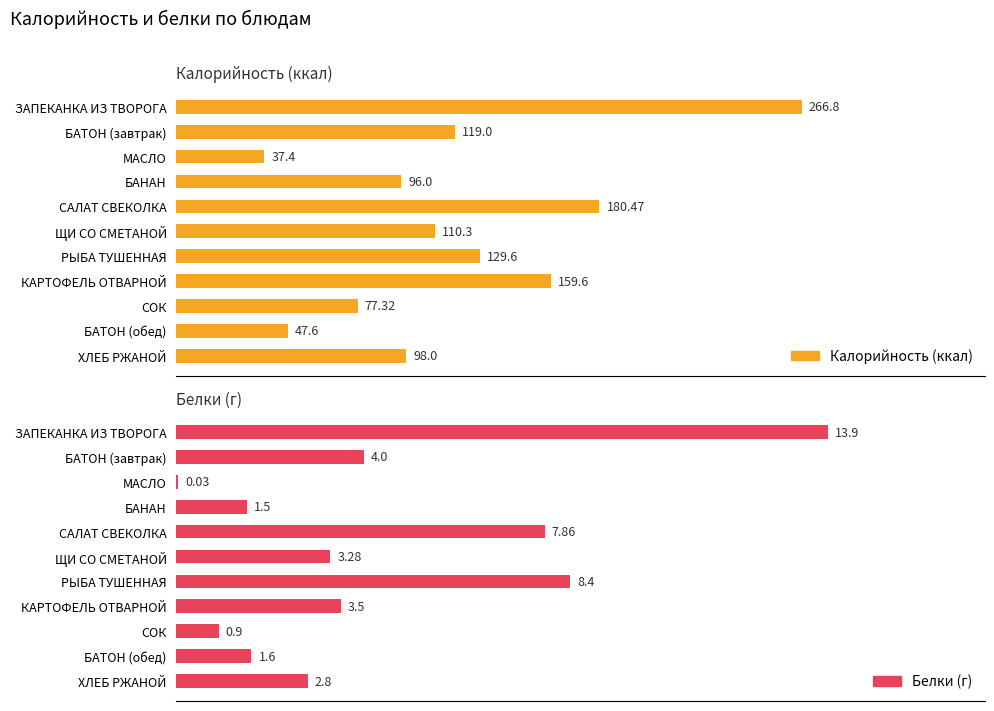

At how many categories does at least one series exceed 59?

9